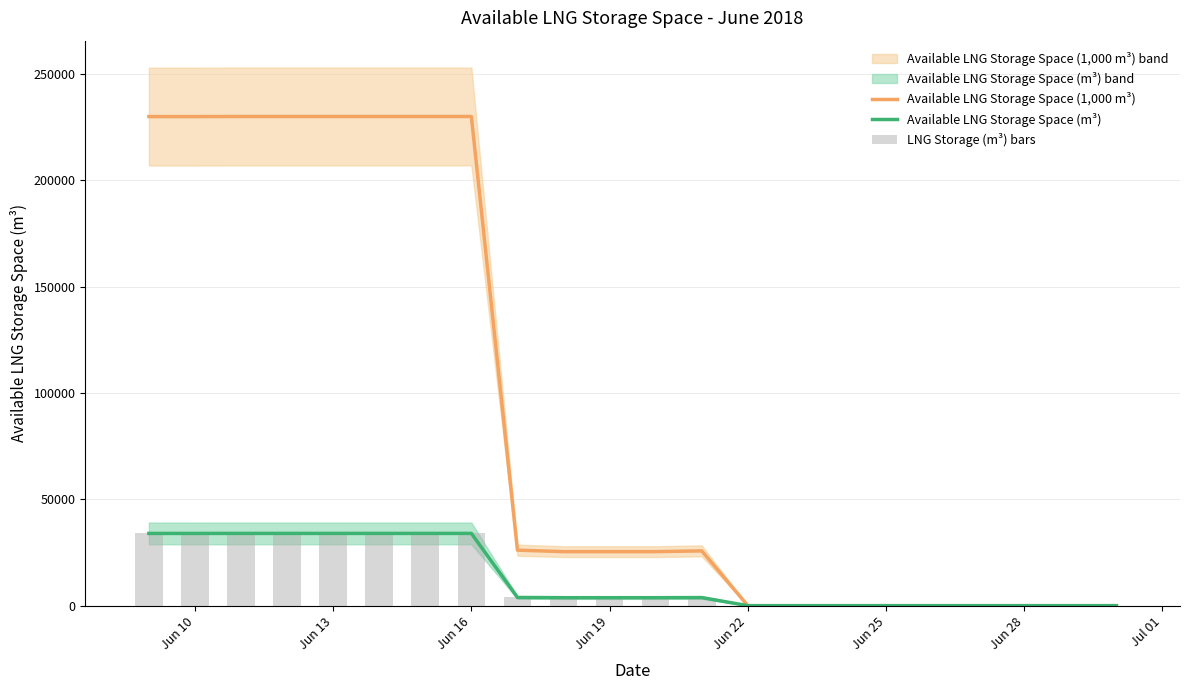

How many groups of bars are there?

22